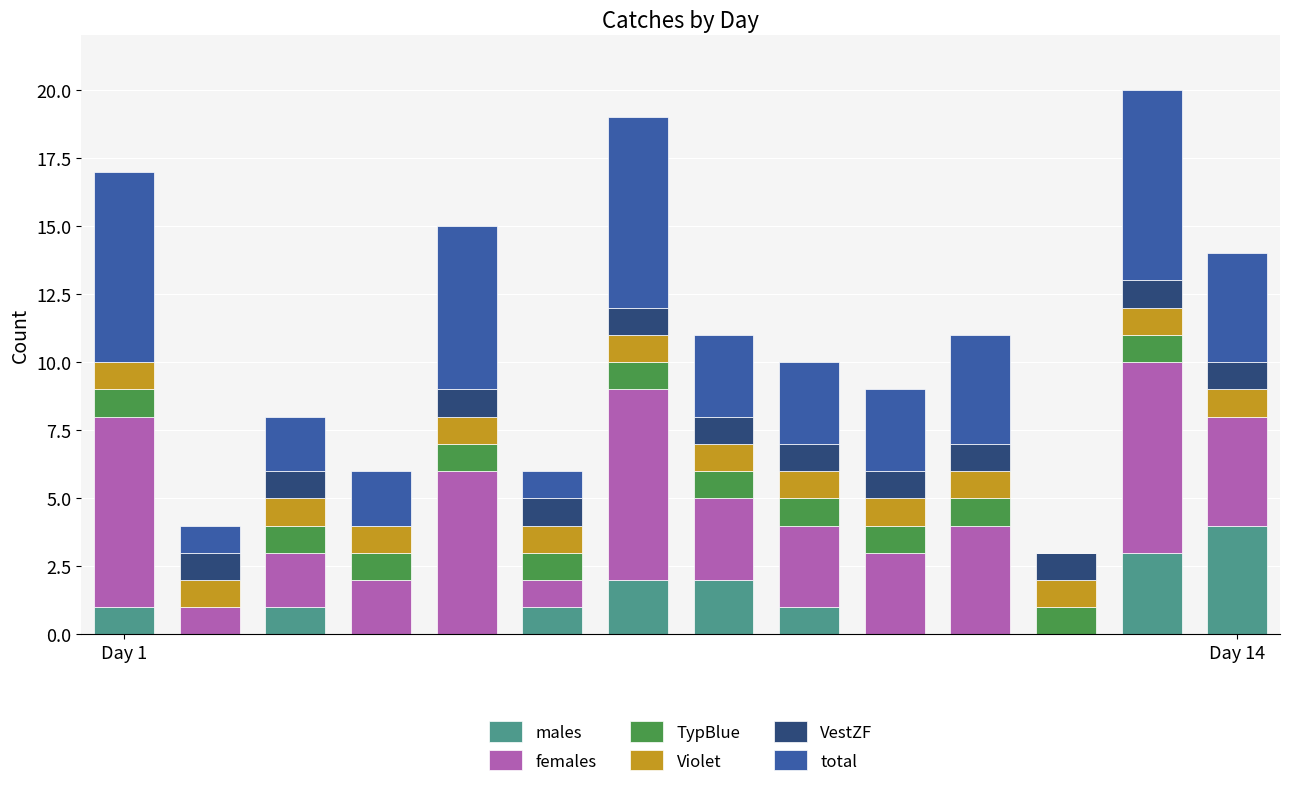

What is the highest value of the males series?

4